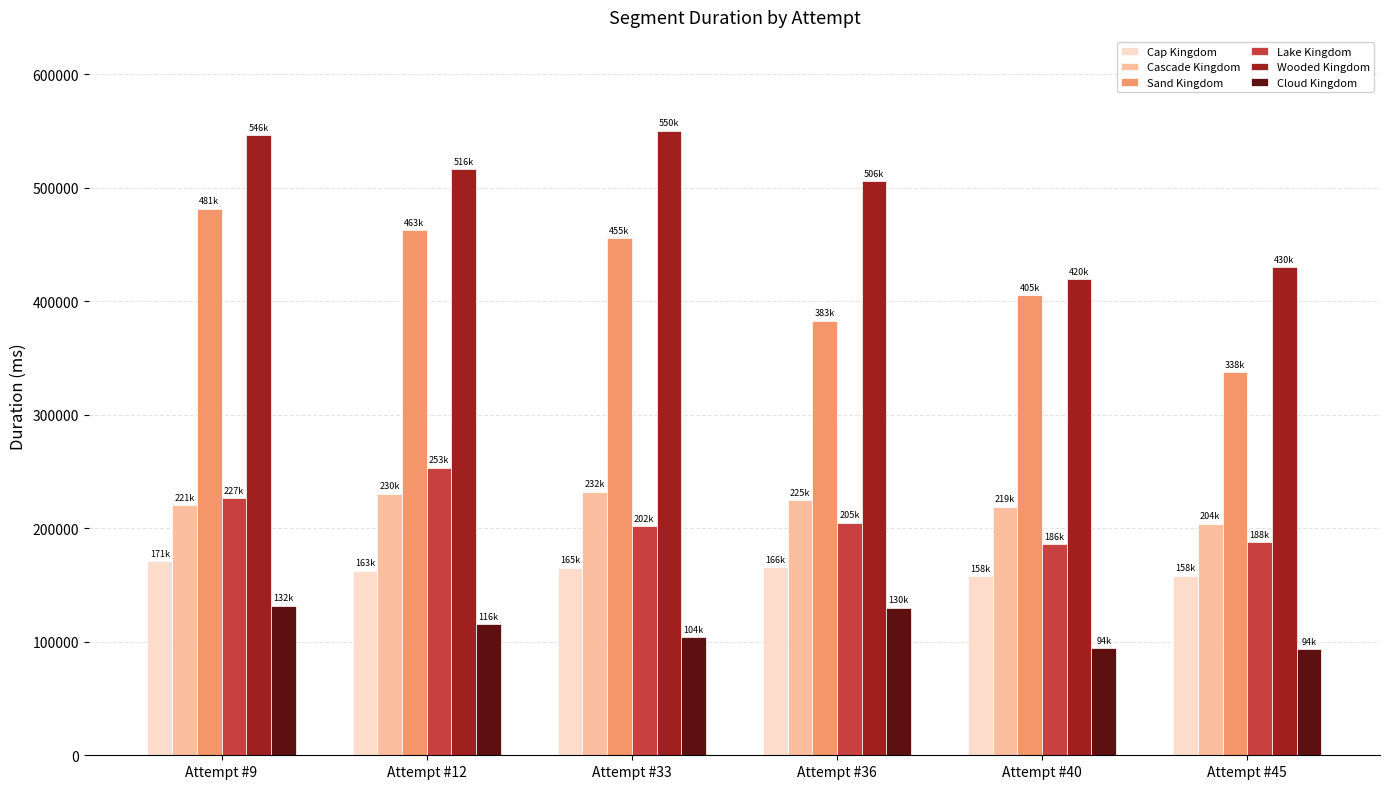

What is the sum of all Cascade Kingdom values?

1330858